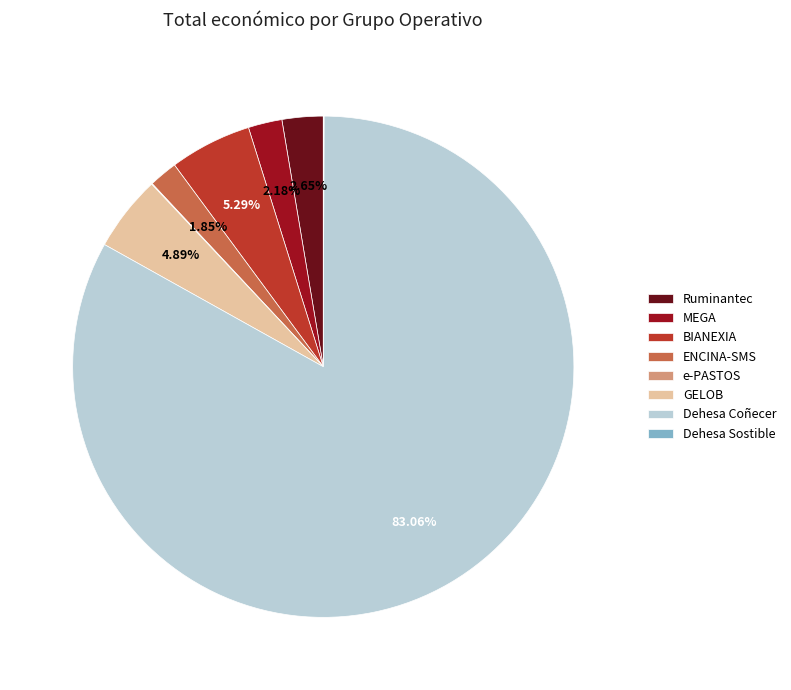

Which slice is the largest?

Dehesa Coñecer